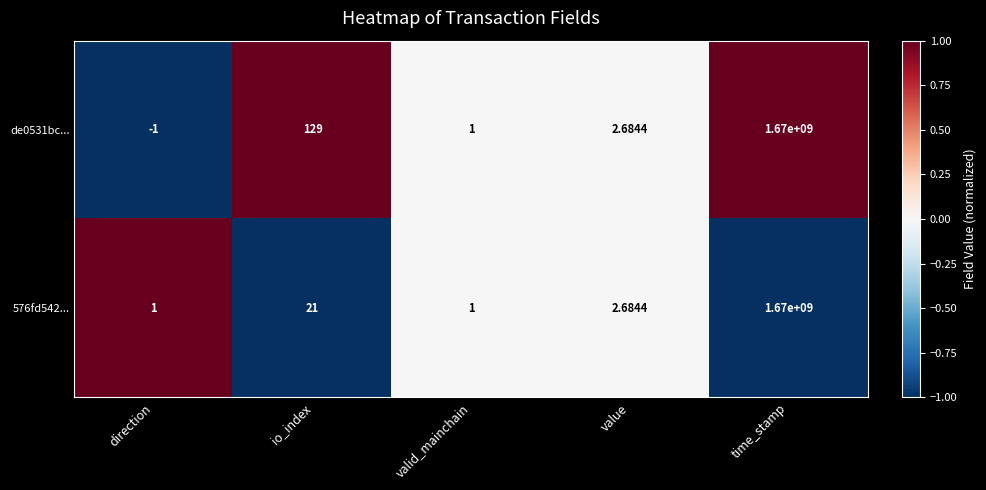

Which series has the largest total across all categories?

de0531bc...